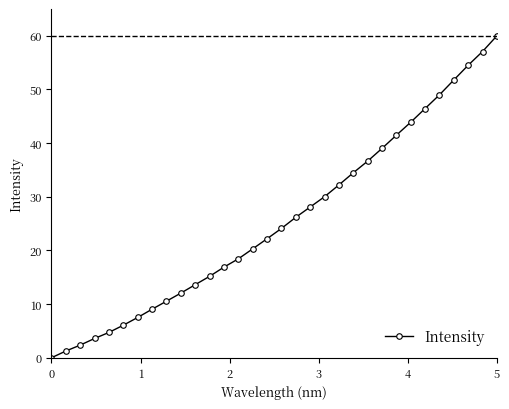

What is the value of the 22nd point from the left?

34.5